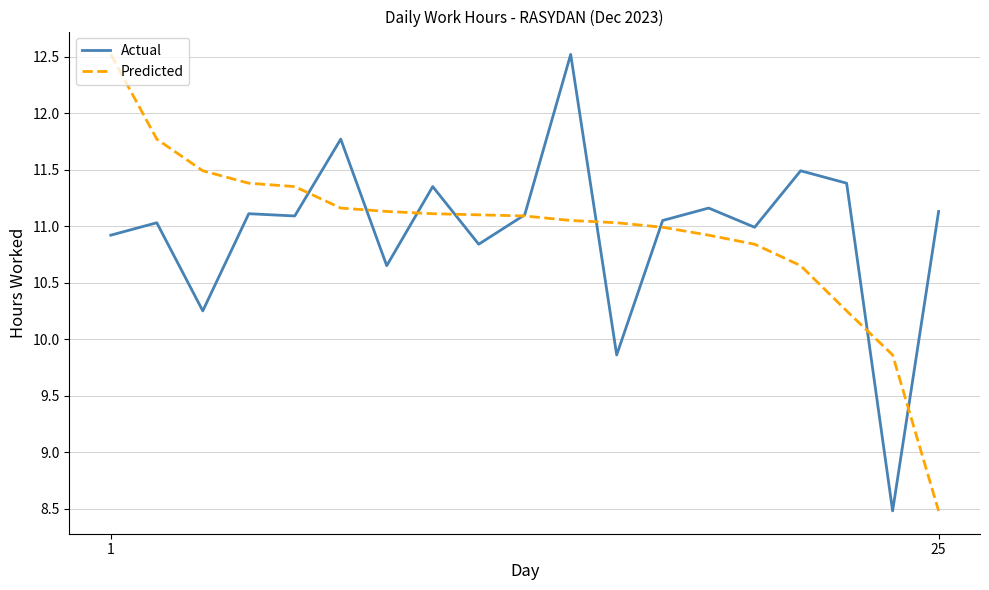

What is the average value of the Actual series?

11.0